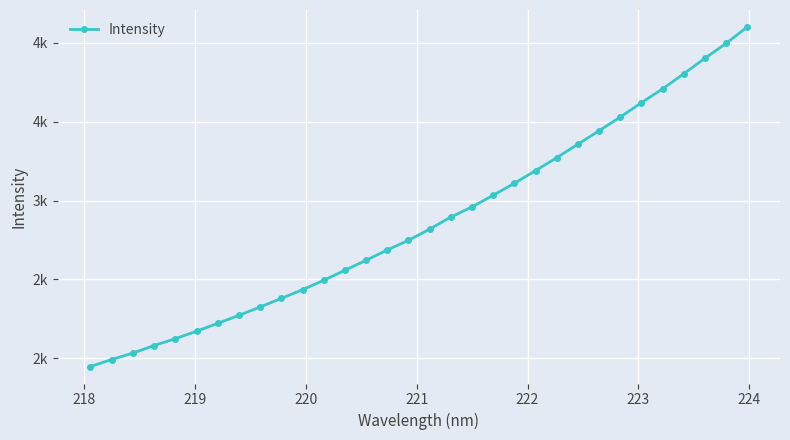

What is the value of the 9th point from the left?

2325.3